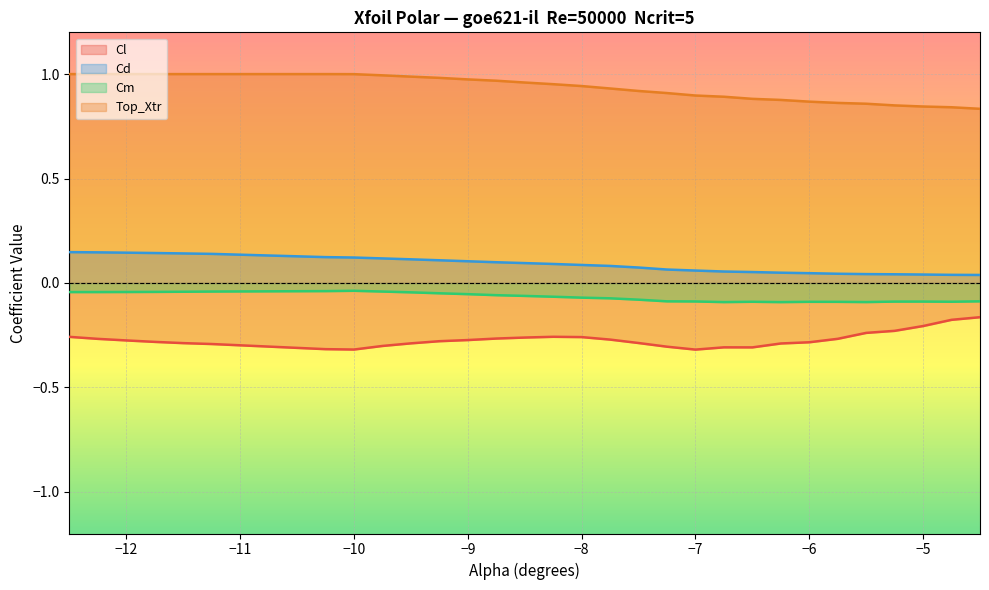

True or false: Cl and Top_Xtr intersect in this chart.

False